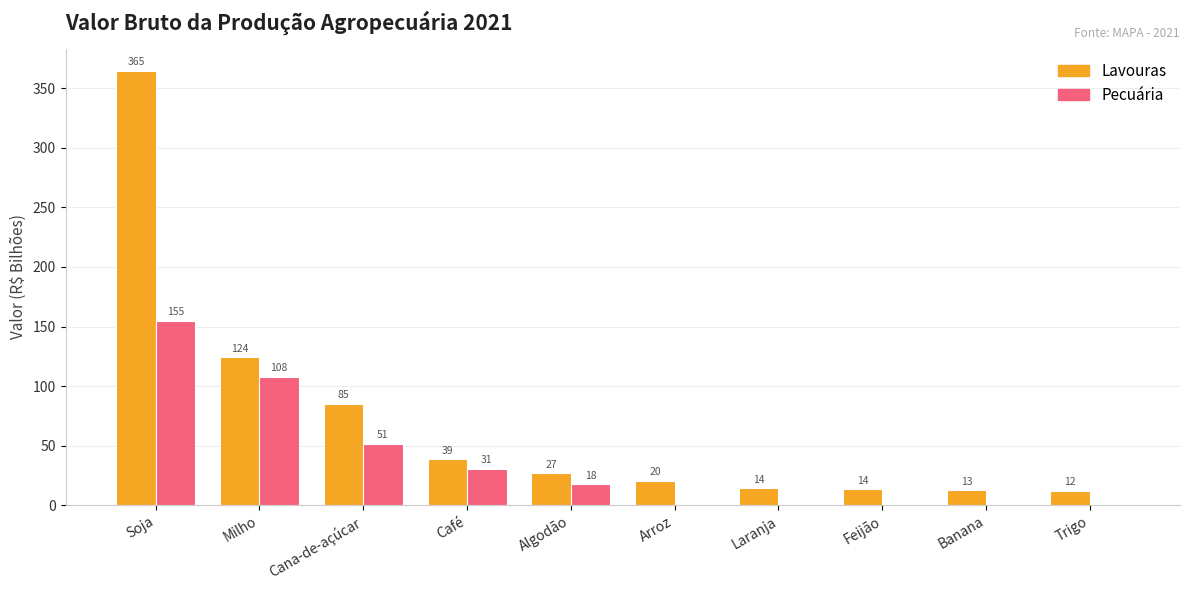

What is the sum of all Pecuária values?

362.7